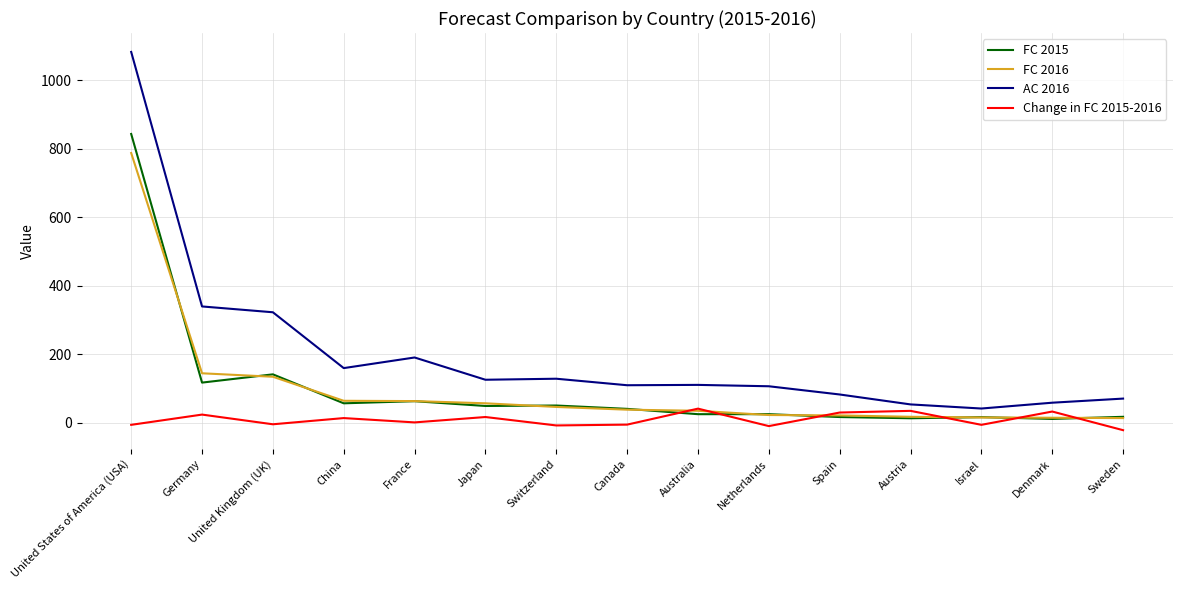

How many lines are shown in the chart?

4